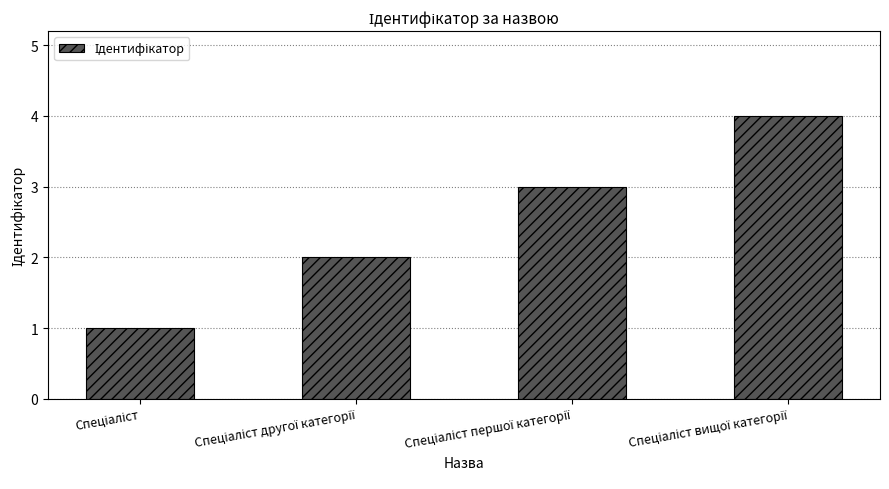

How many data points are less than 3?

2